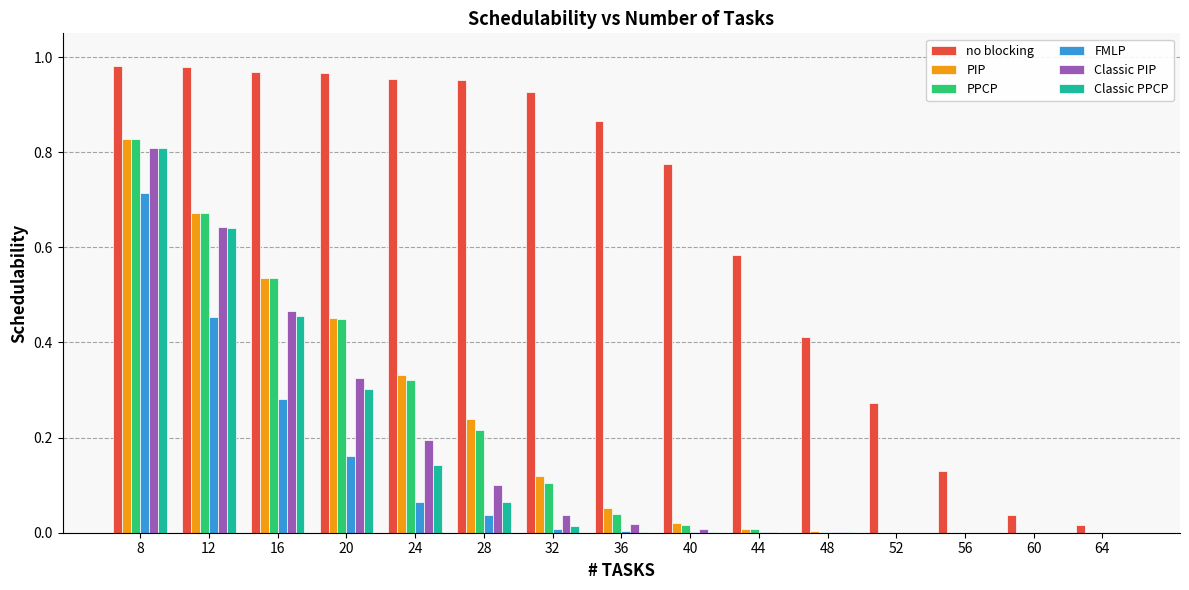

Is it true that Classic PPCP equals 0.8 at 8?

True